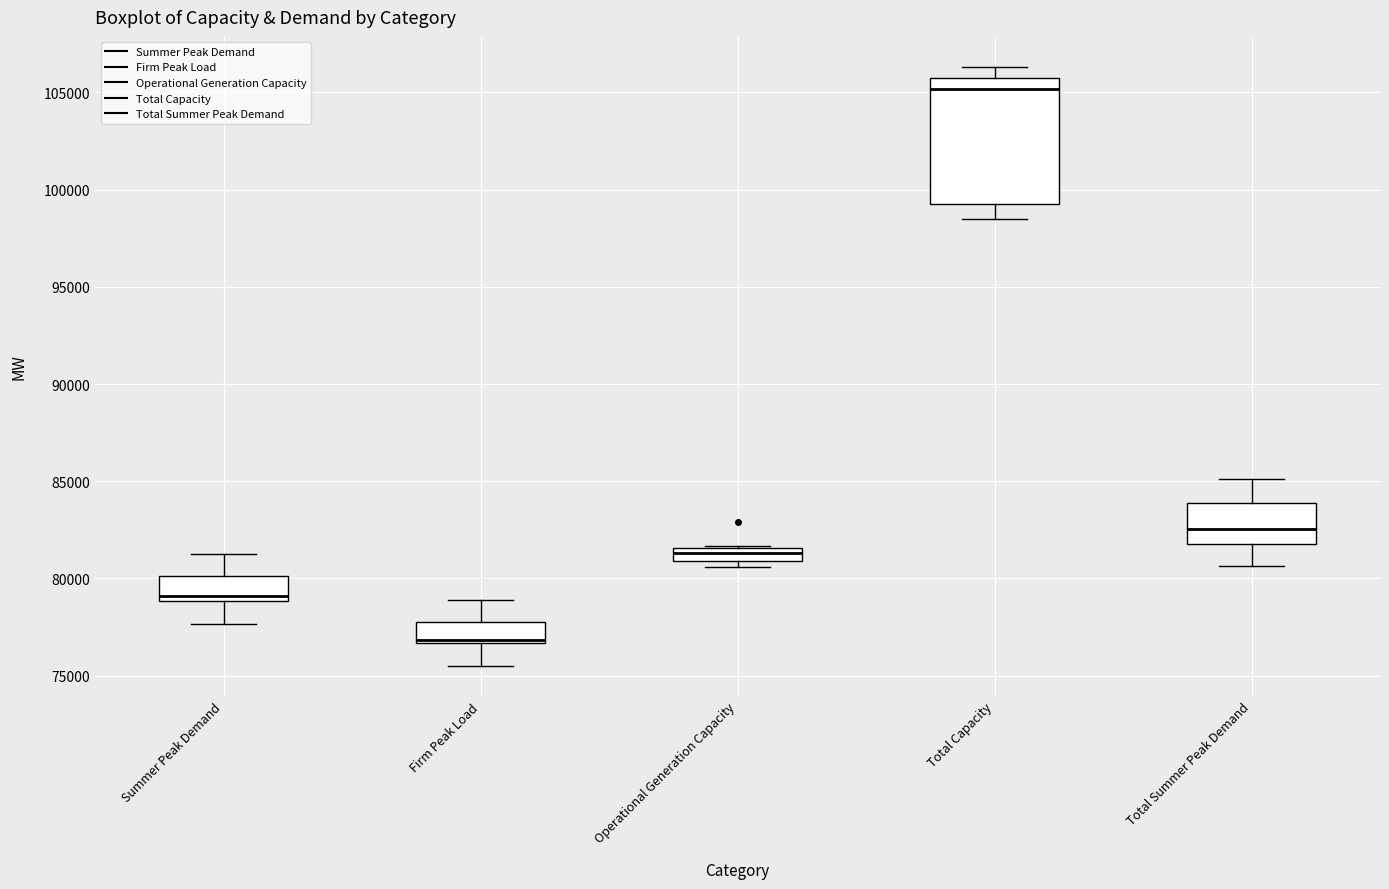

Comparing the boxes themselves (not the whiskers), which one is the tallest?

Total Capacity